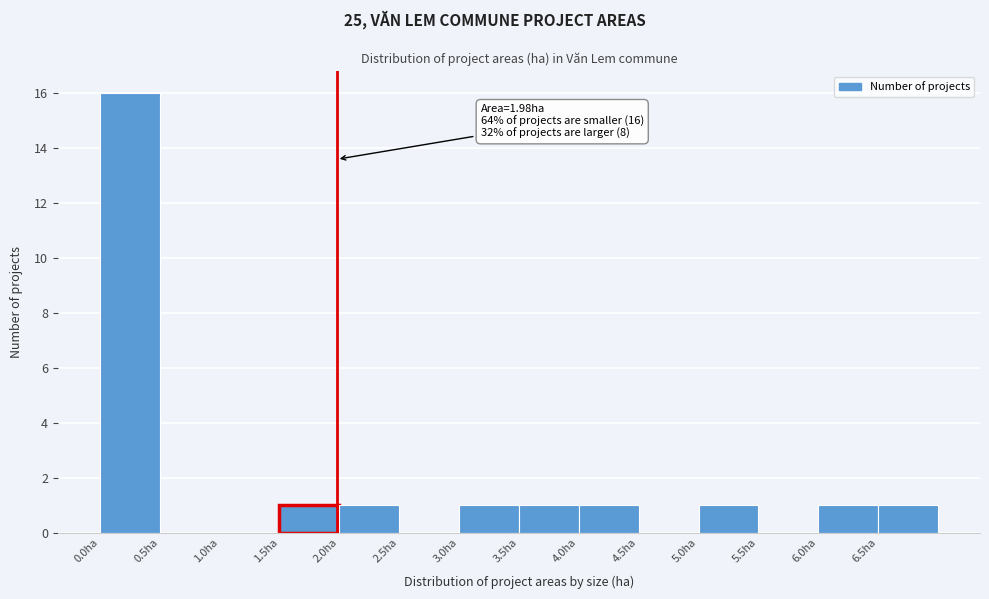

Over which range of the x-axis is the bar tallest?

0.0 to 0.5